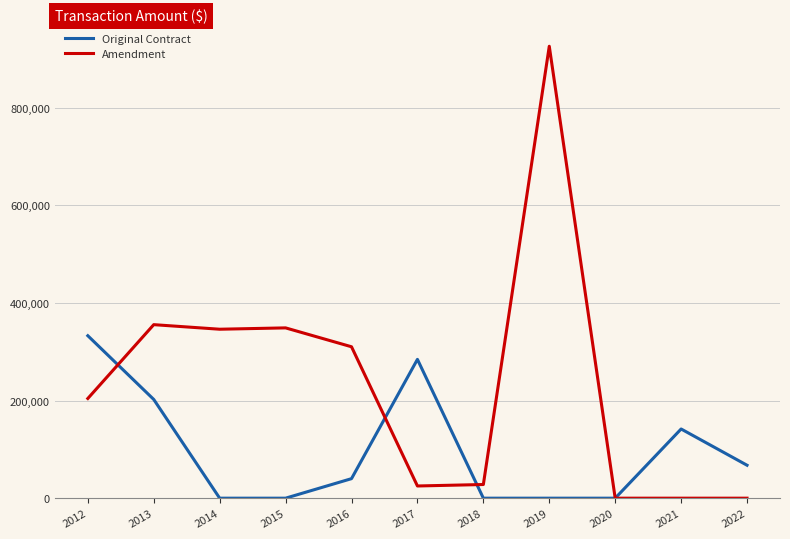

True or false: Original Contract has a value of 106497.4 at 2012.

False